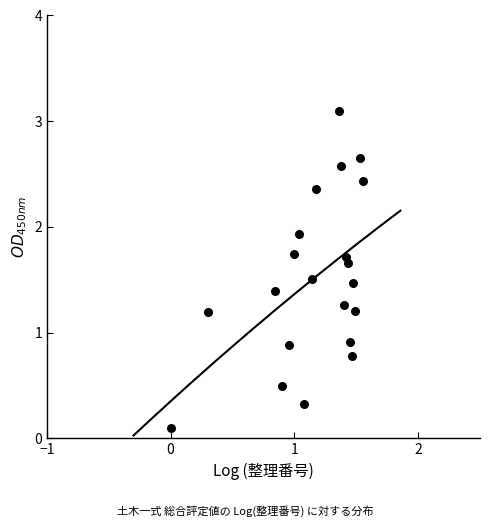

What is the range of Y values (max minus min)?

3.0